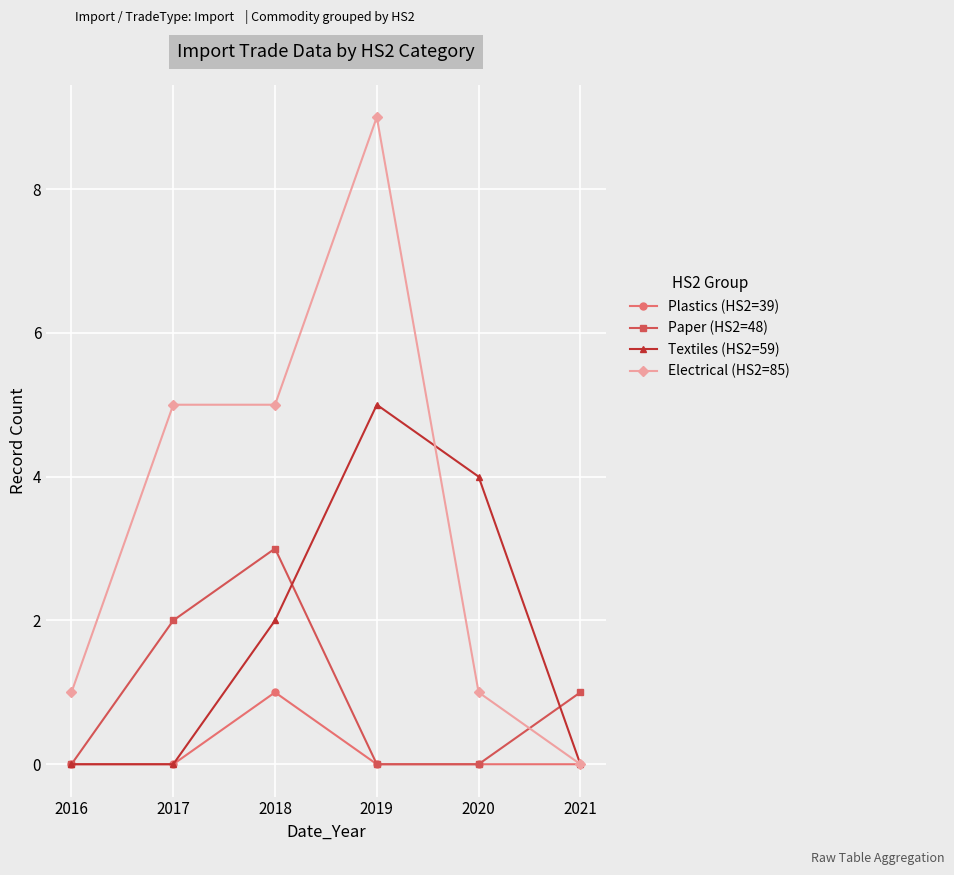

What is the greatest value displayed?

9